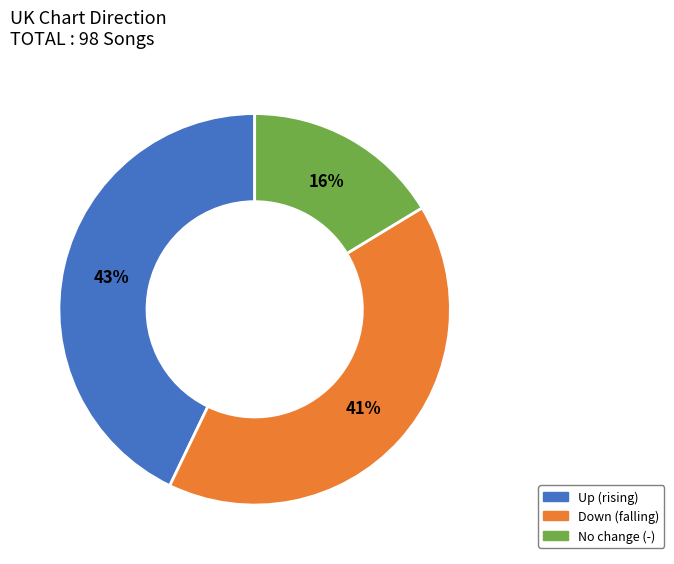

Count the number of slices in the pie.

3